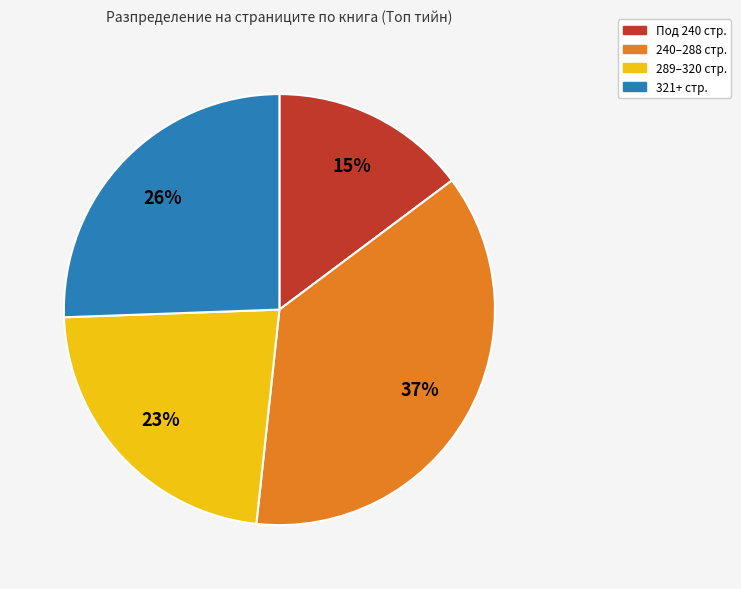

How many slices are in this pie chart?

4